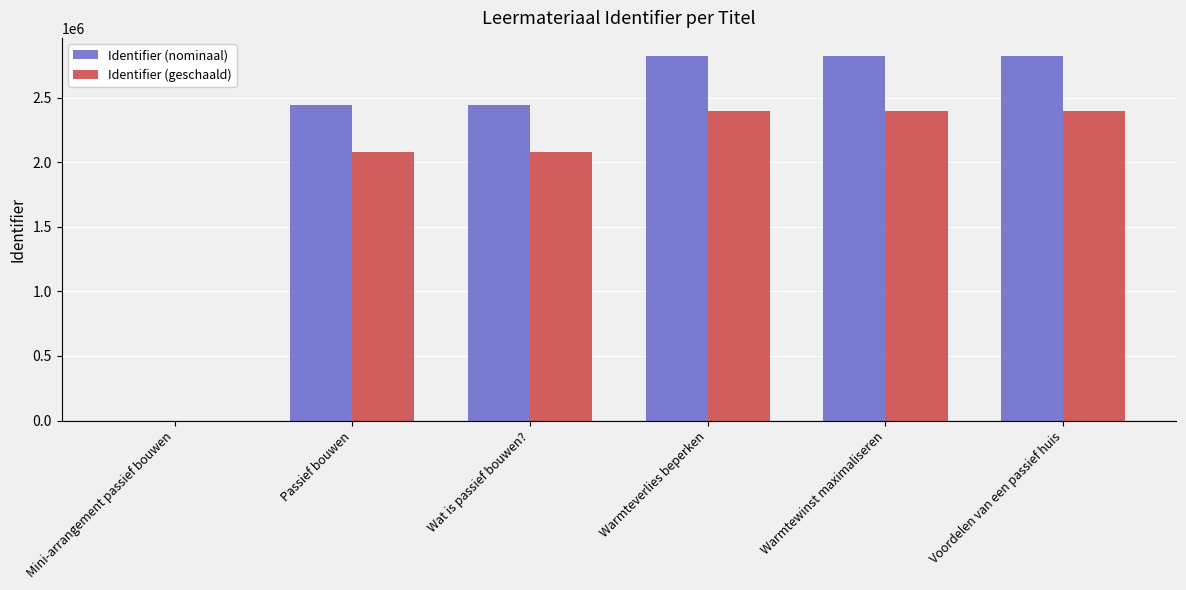

The value of Identifier (nominaal) at Wat is passief bouwen? is 3667553.8. True or false?

False